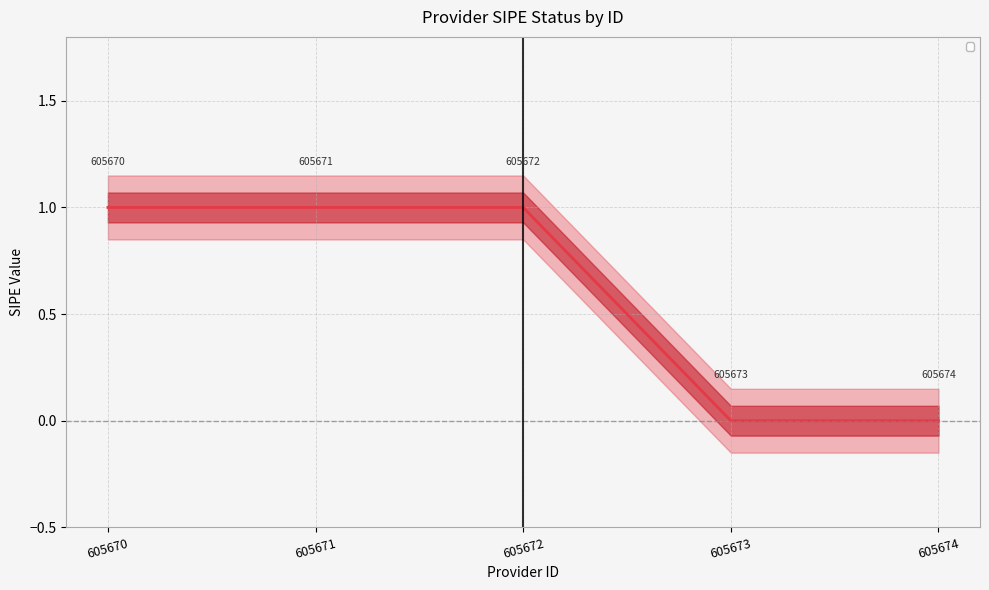

Does the chart display data point markers on the line(s)?

No